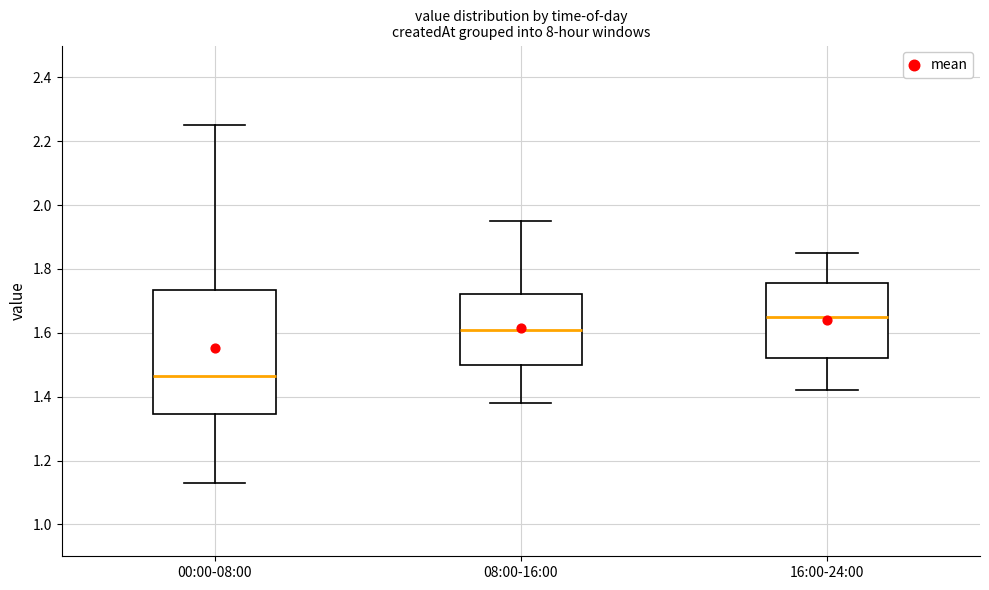

Where does the upper whisker of the box for 08:00-16:00 end on the y-axis? The values are not printed on the chart, so give them approximately, as read against the axis.

1.96